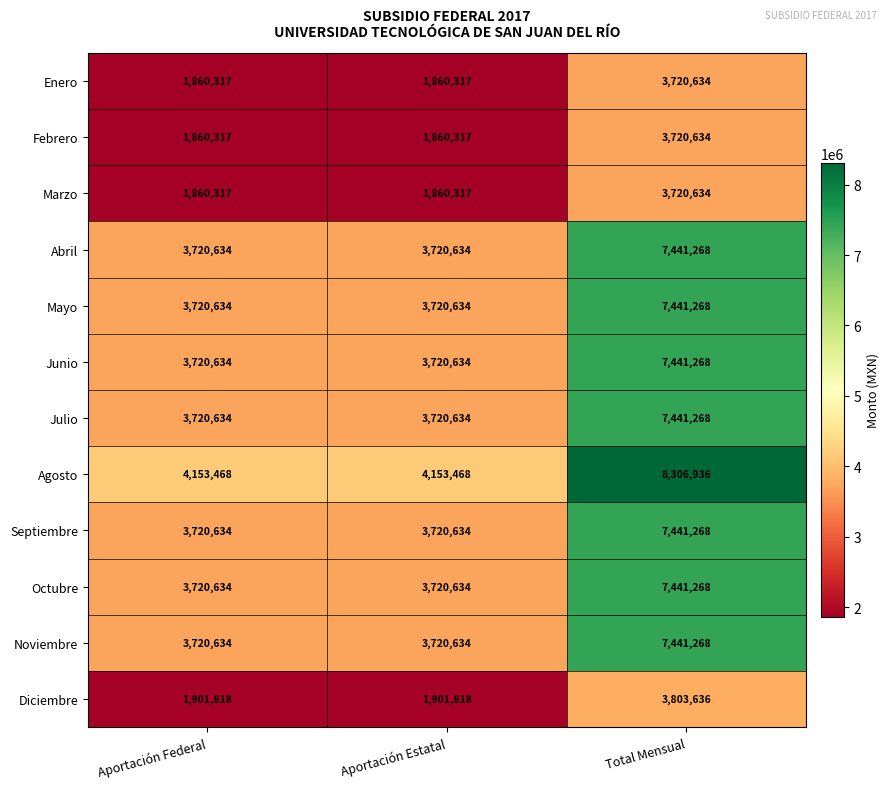

What is the average value of the Agosto series?

5537957